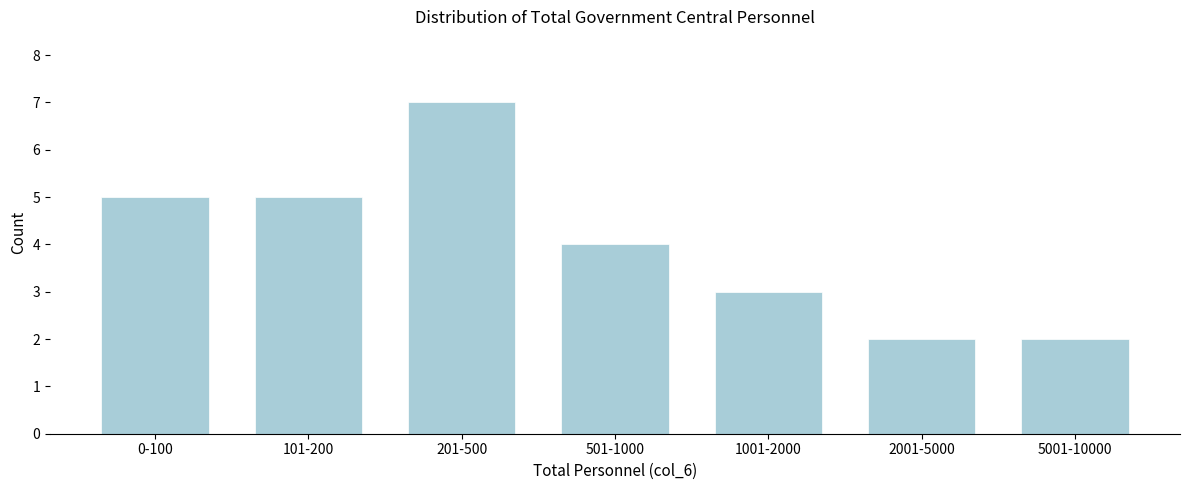

Reading left to right, extract all data points from this chart.

5	5	7	4	3	2	2